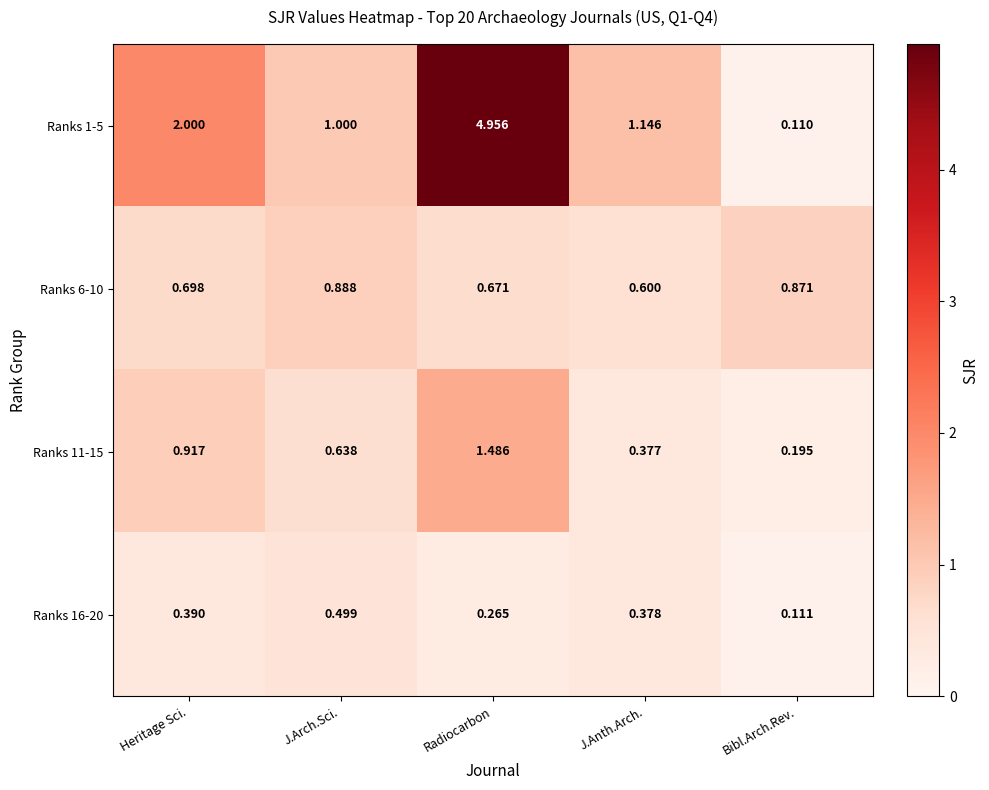

What is the spread (max minus min) of values at J.Arch.Sci.?

0.5